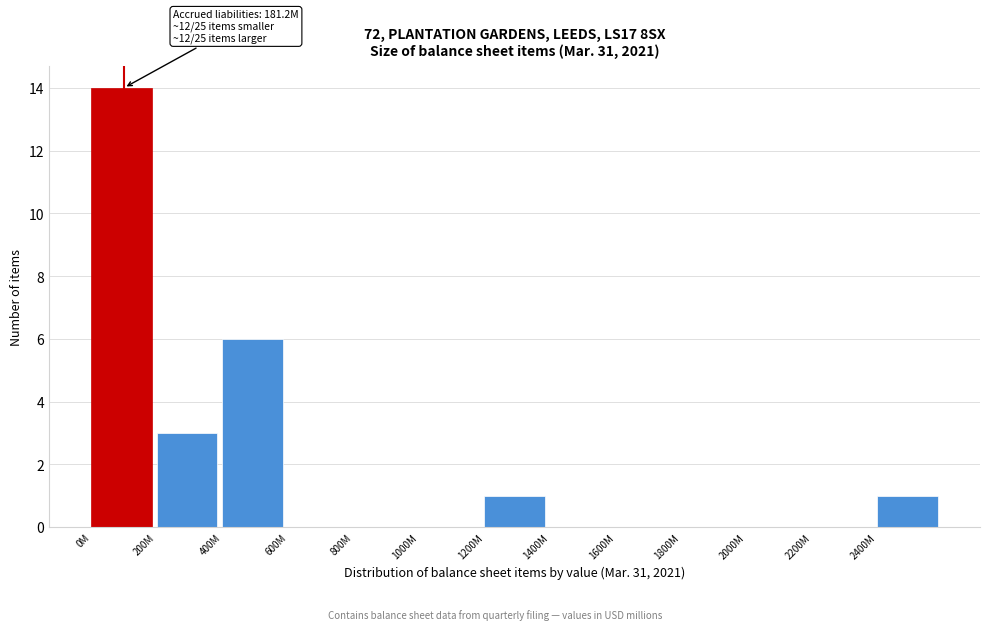

Reading right to left, list all the values displayed in this chart.

2400M=1	2200M=0	2000M=0	1800M=0	1600M=0	1400M=0	1200M=1	1000M=0	800M=0	600M=0	400M=6	200M=3	0M=14